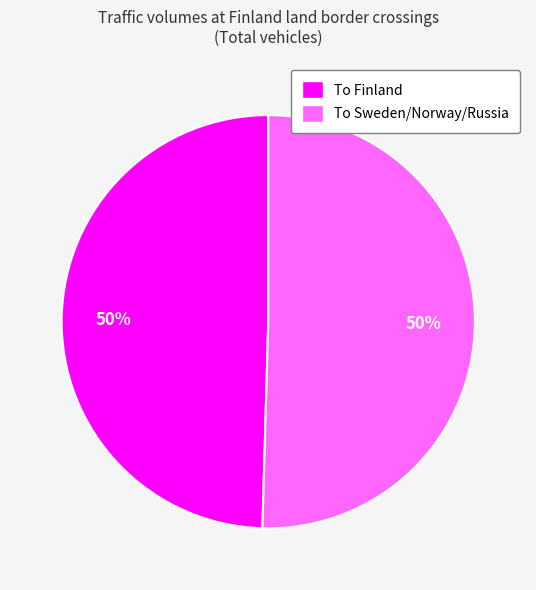

To the nearest percent, what is the average slice percentage?

50%